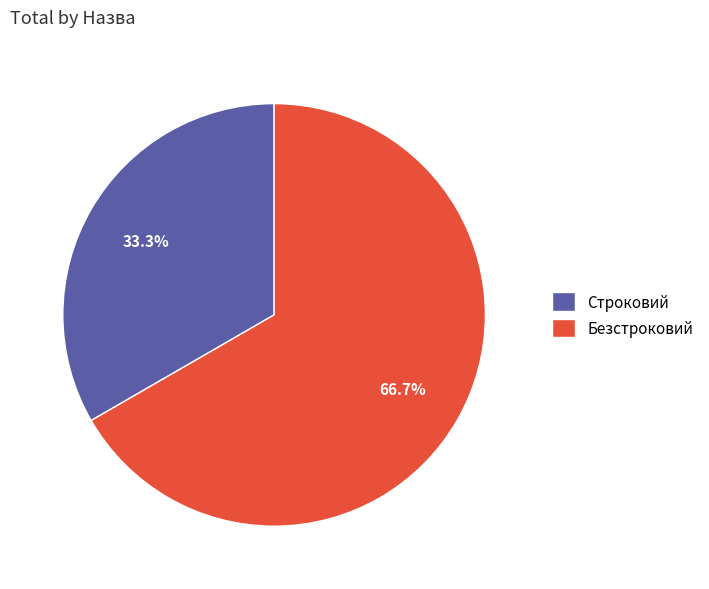

How many segments does this pie chart have?

2